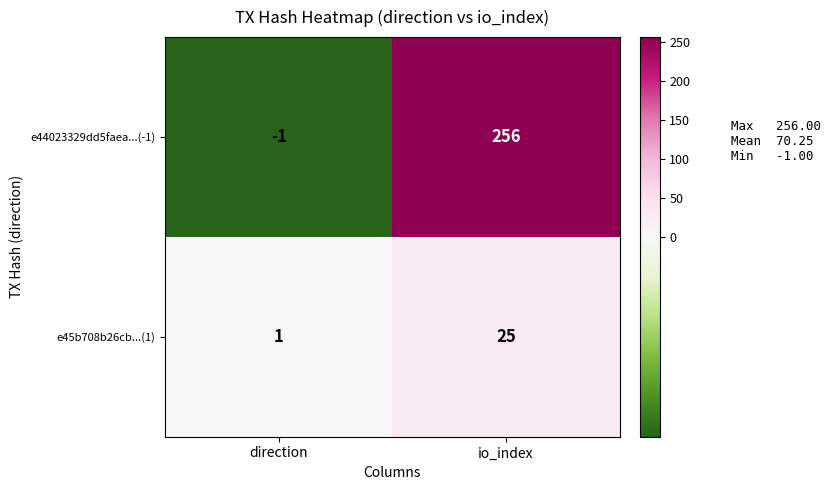

What is the difference between the highest and lowest values at io_index?

231